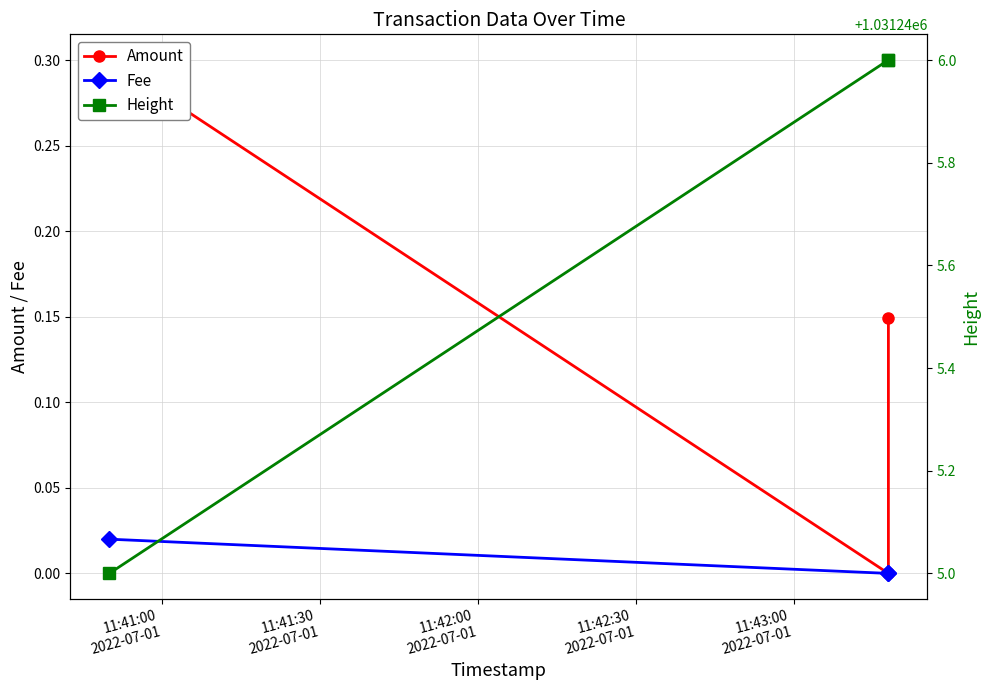

What is the spread (max minus min) of values at 11:42:00
2022-07-01?

1031246.0